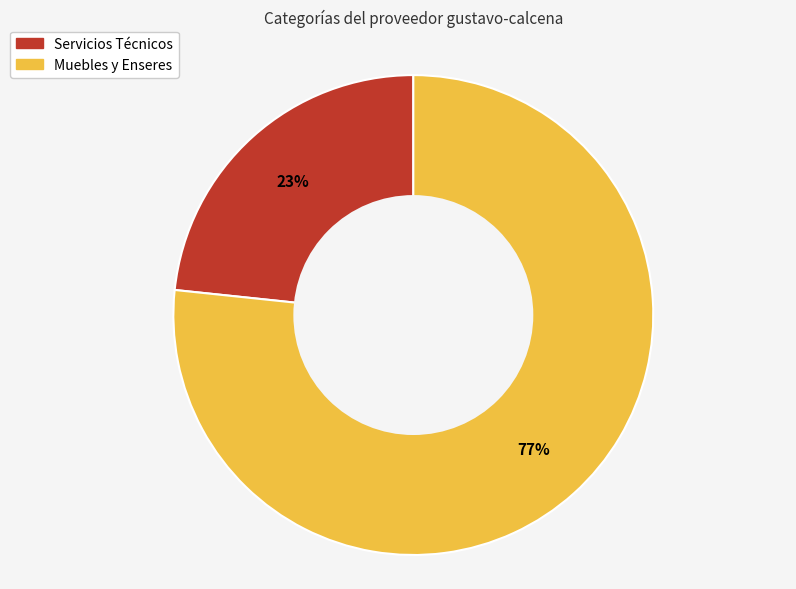

The Servicios Técnicos slice represents 23% of the pie. True or false?

True